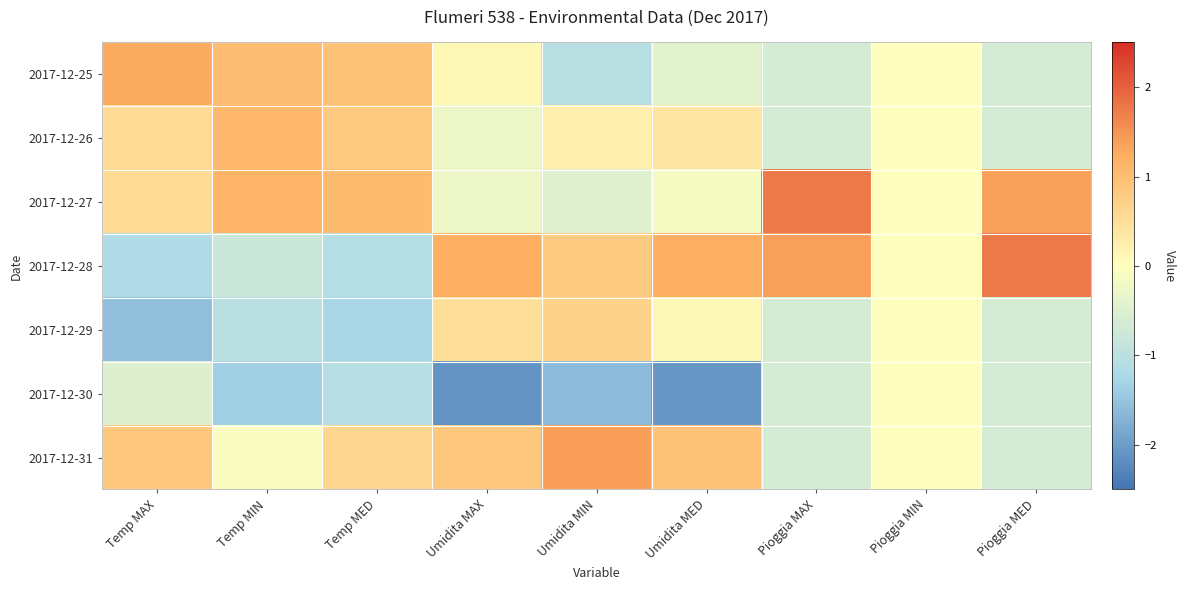

Which has a higher value, Temp MED or Pioggia MAX?

Temp MED